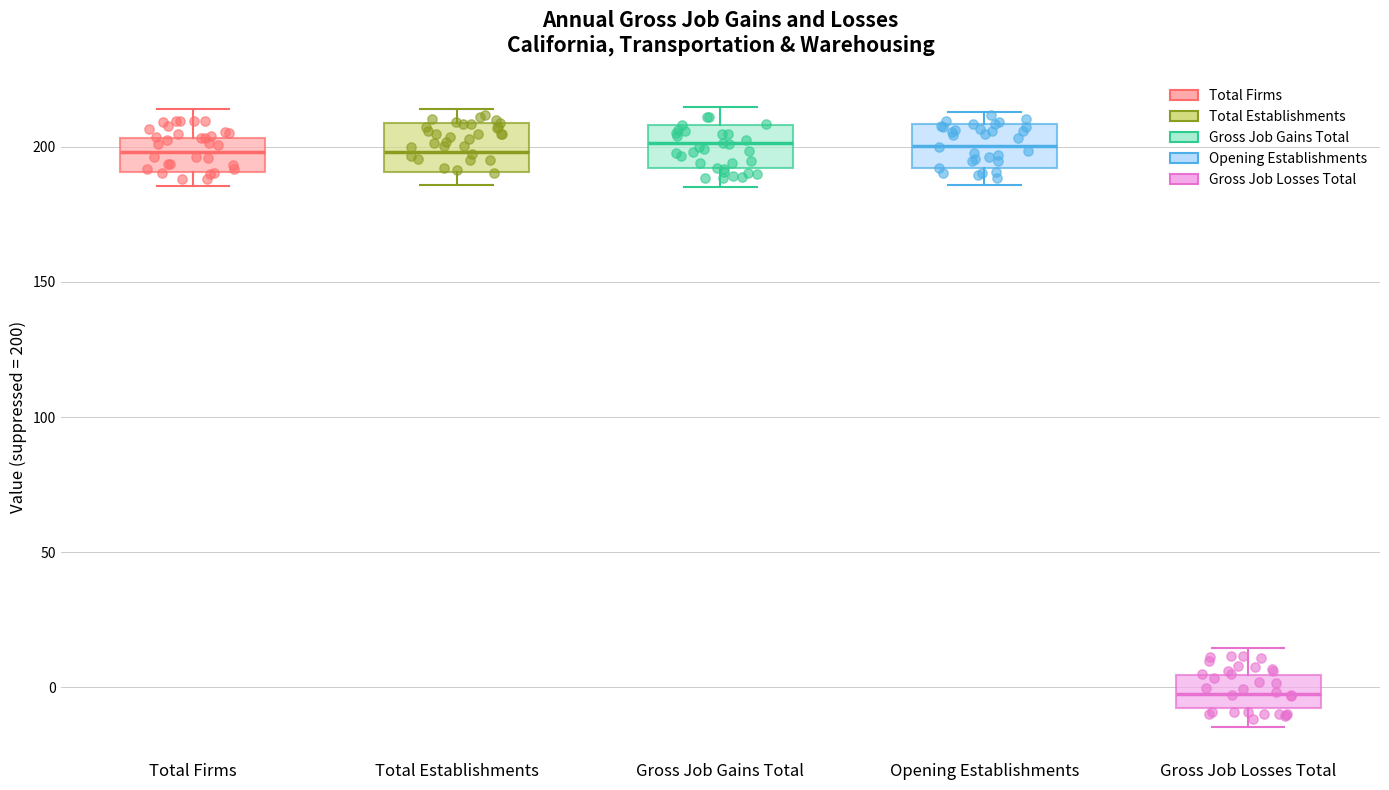

Where does the upper whisker of the box for Gross Job Gains Total end on the y-axis? The values are not printed on the chart, so give them approximately, as read against the axis.

215